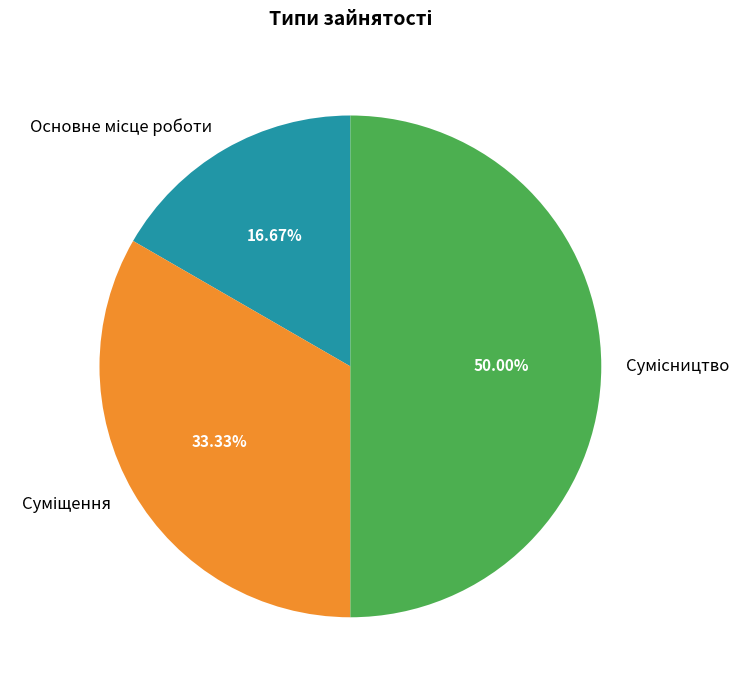

What percentage is NOT represented by Суміщення?

66.7%